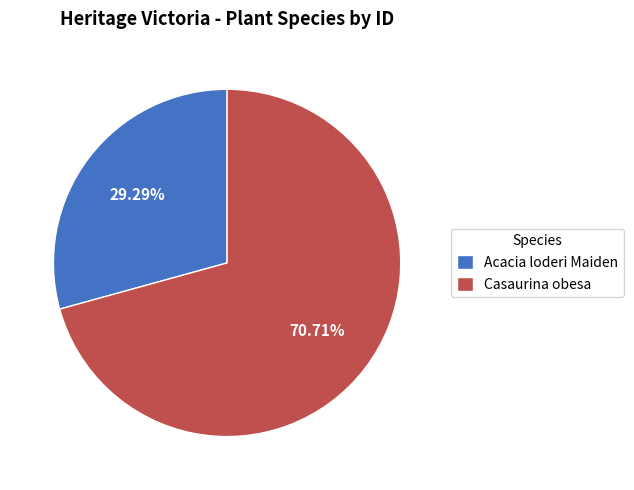

Which category has the smallest portion of the pie?

Acacia loderi Maiden